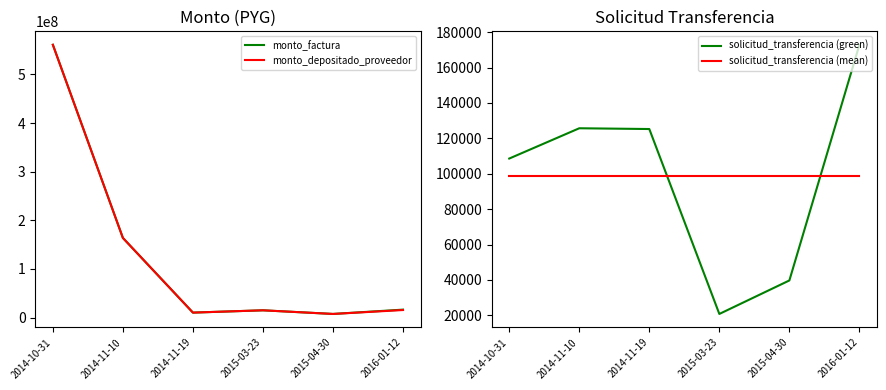

True or false: solicitud_transferencia (mean) and monto_factura cross at least once.

False